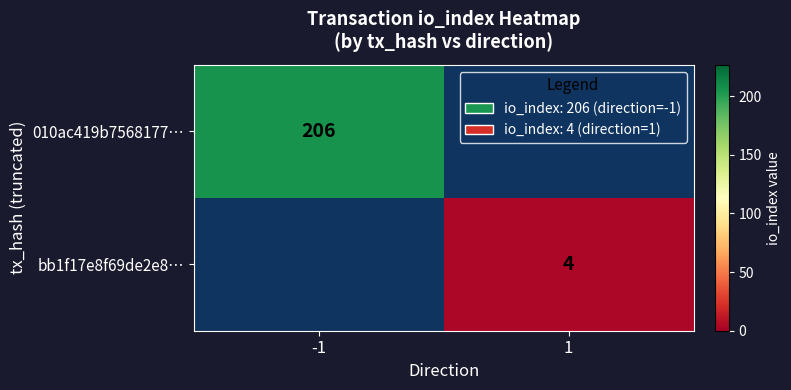

The value of 010ac419b7568177… at -1 is 283. True or false?

False